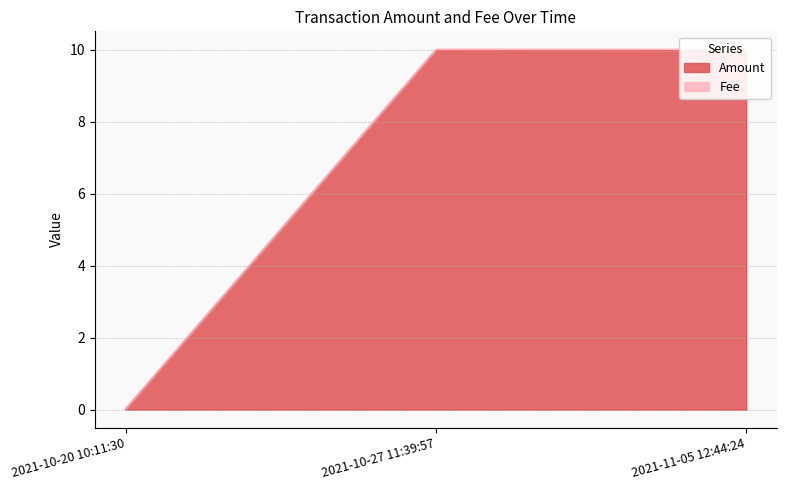

How many series are shown in this chart?

2